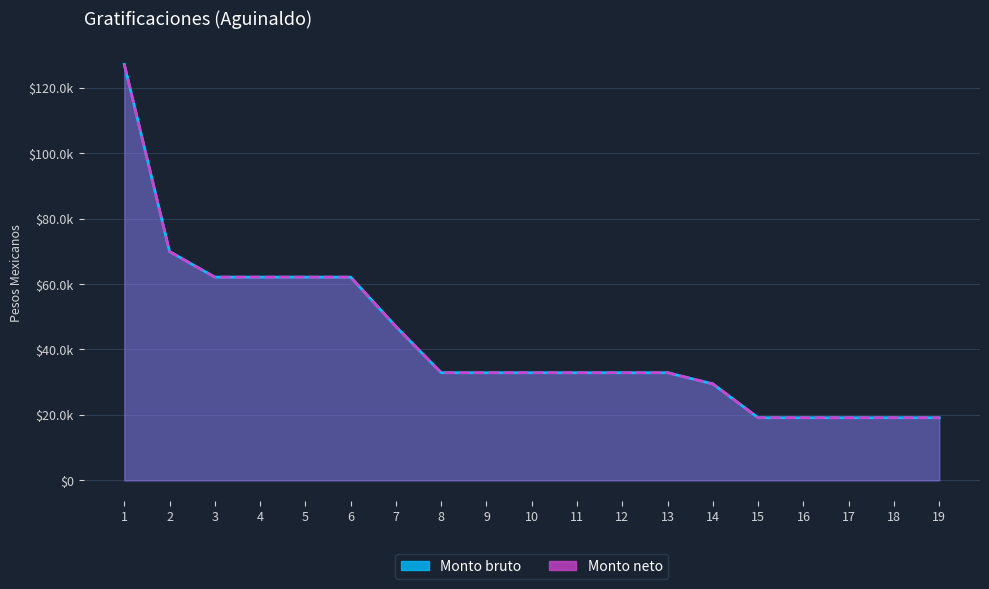

At which label is Monto neto closest to 73124?

2